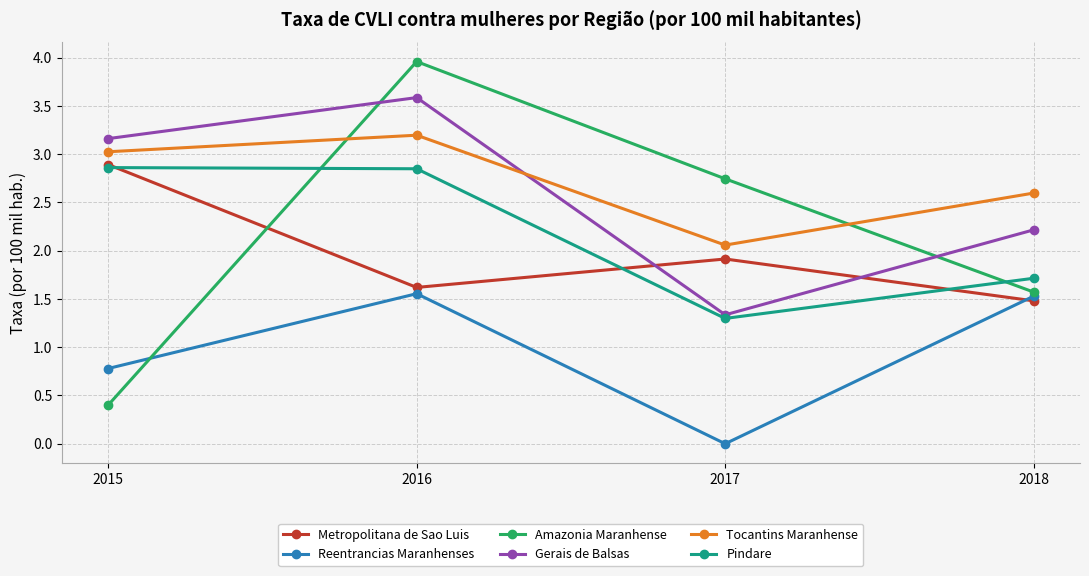

Which series has the largest range (max minus min)?

Amazonia Maranhense